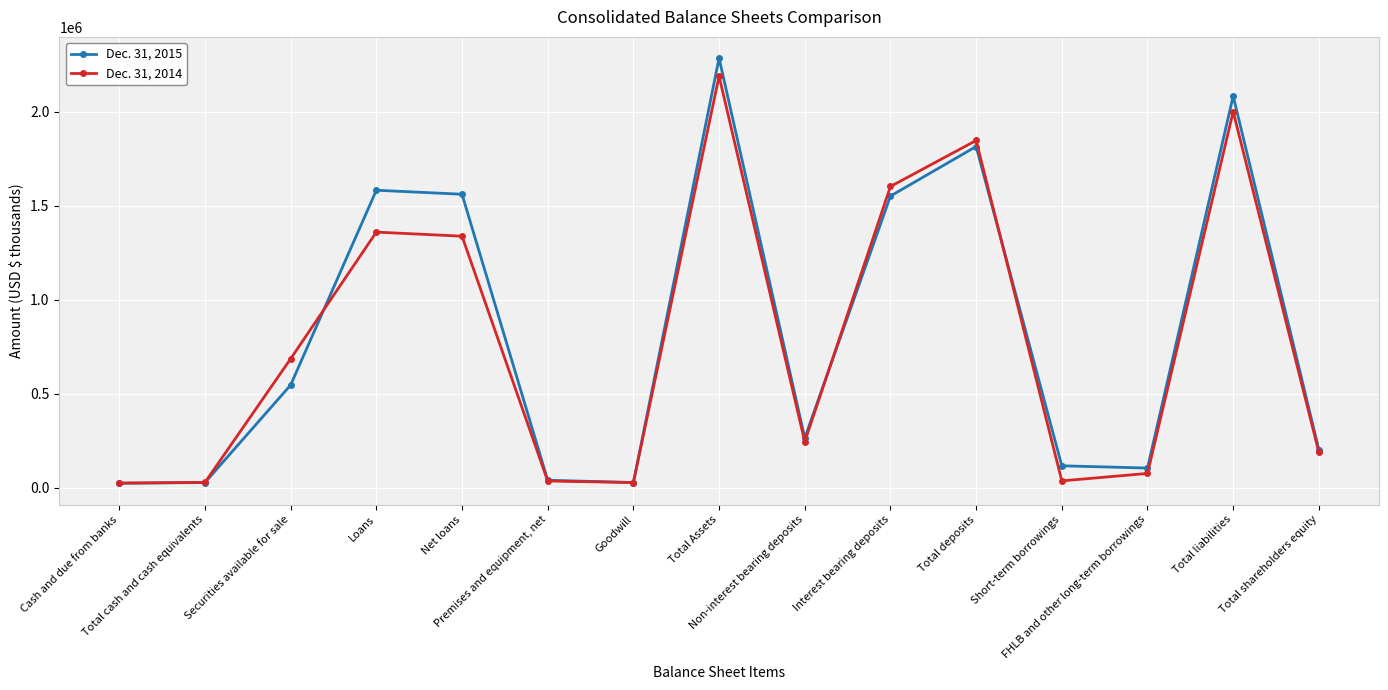

What is the difference between the Dec. 31, 2014 values at Total cash and cash equivalents and Premises and equipment, net?

7450